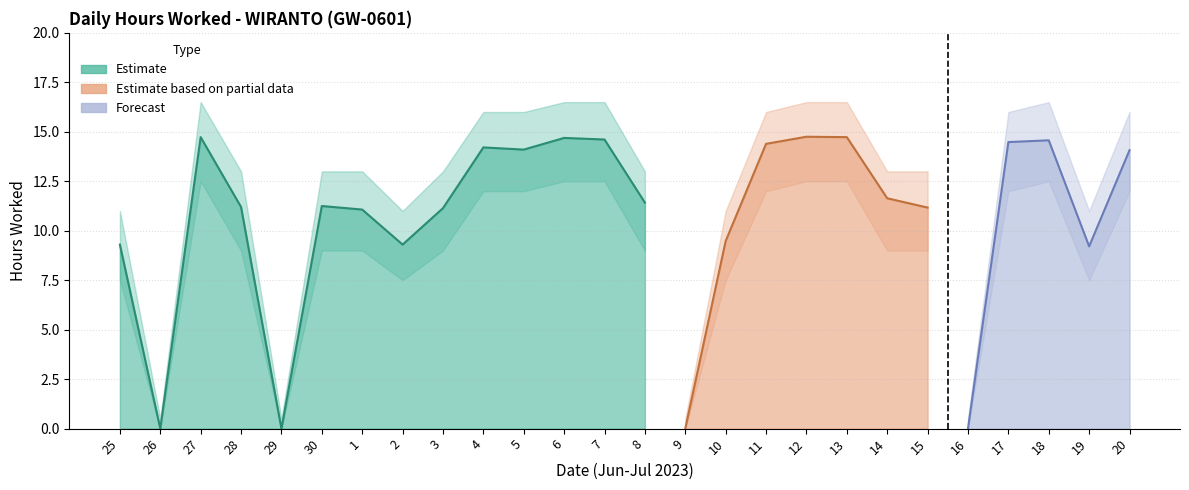

Where is Upper Bound nearest to the value 8?

25